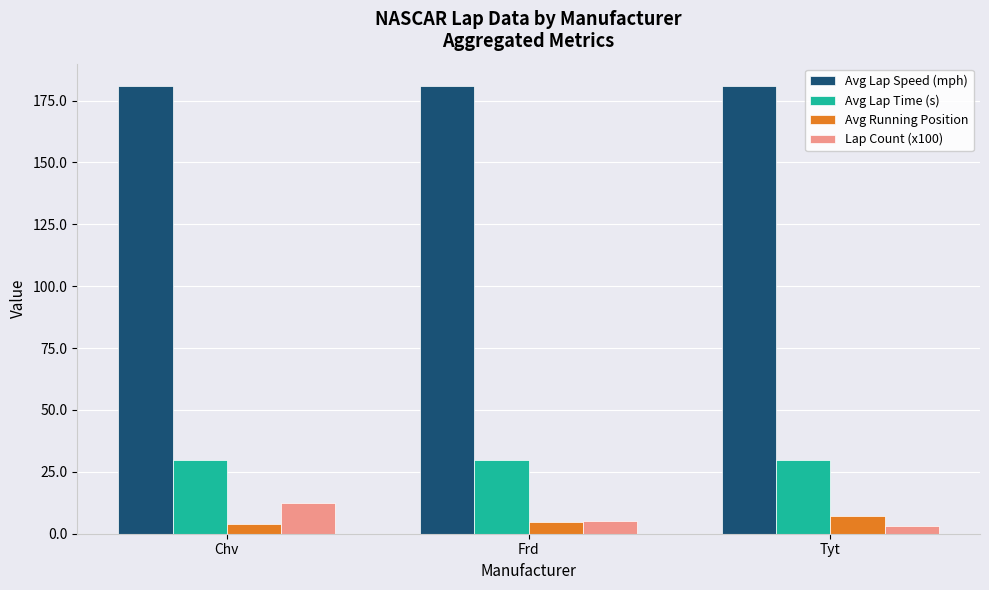

True or false: Avg Running Position has a value of 7.2 at Tyt.

True